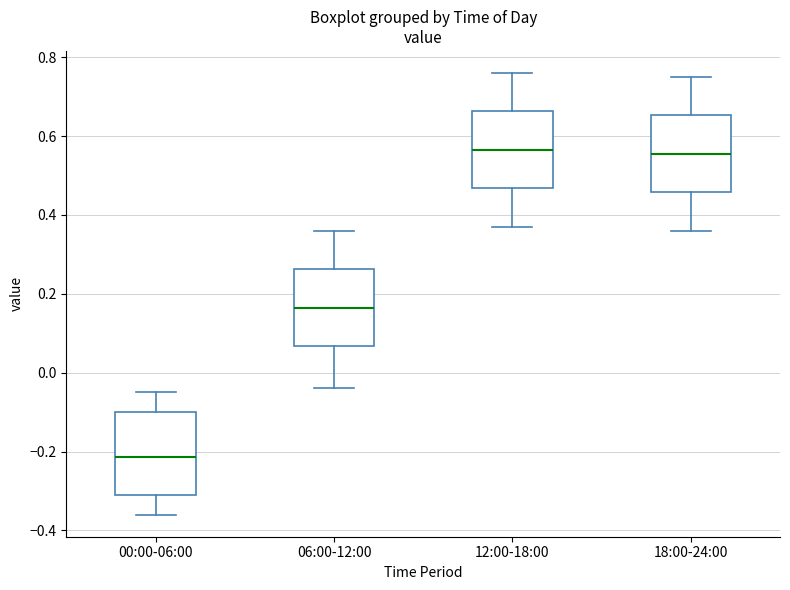

Where does the lower whisker of the box for 18:00-24:00 end on the y-axis? The values are not printed on the chart, so give them approximately, as read against the axis.

0.36